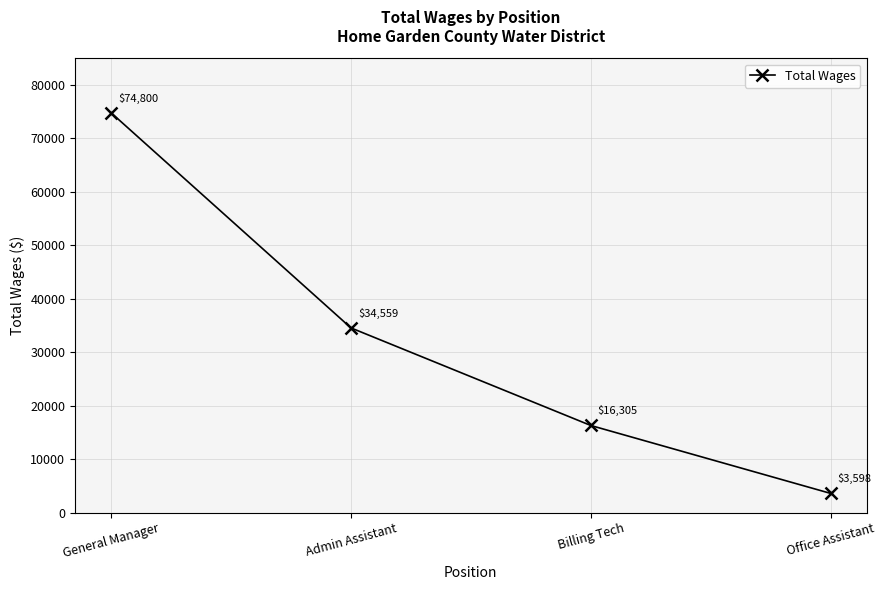

What position from the left is Billing Tech?

3